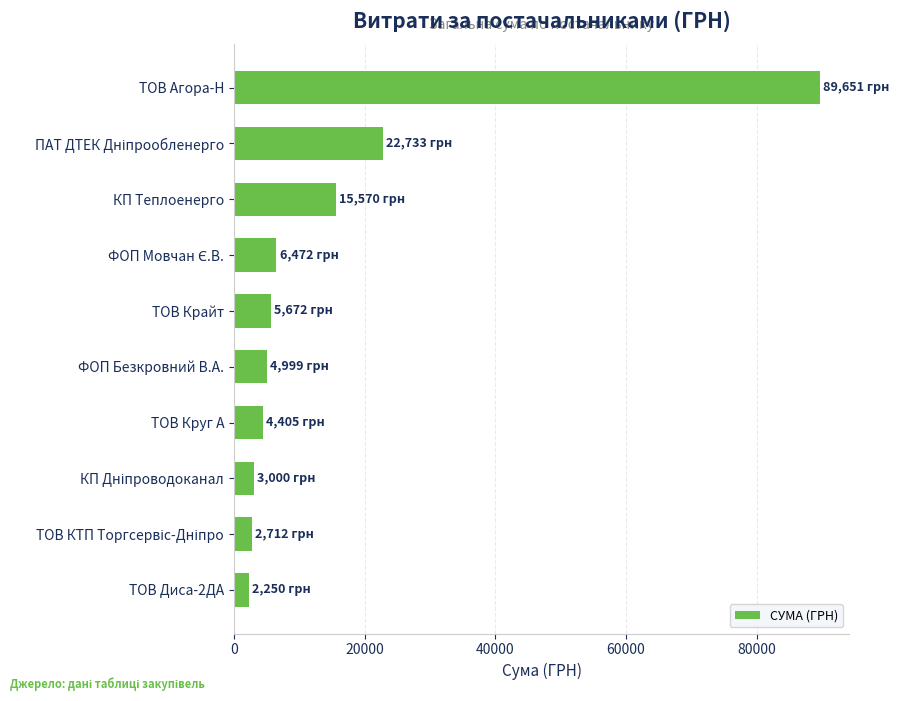

Read the value at ФОП Безкровний В.А..

4999.2